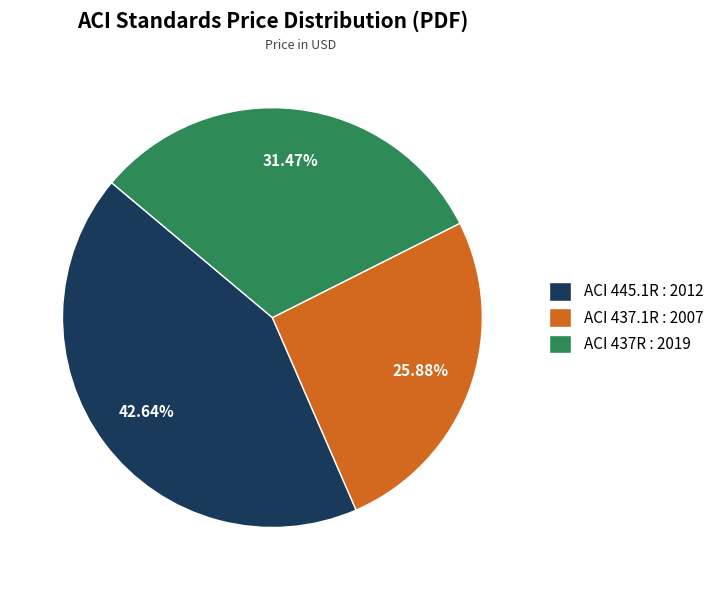

True or false: ACI 437.1R : 2007 accounts for 26% of the total.

True